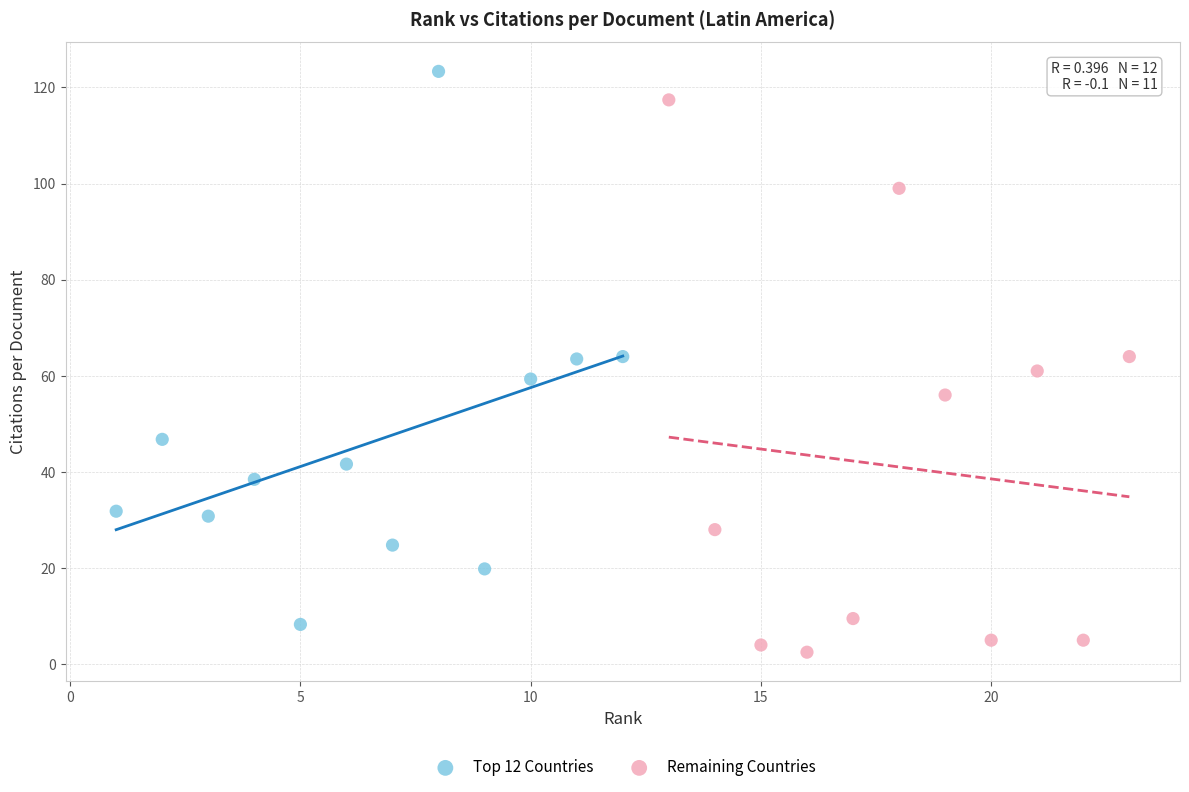

Which series reaches the maximum Y coordinate?

Top 12 Countries